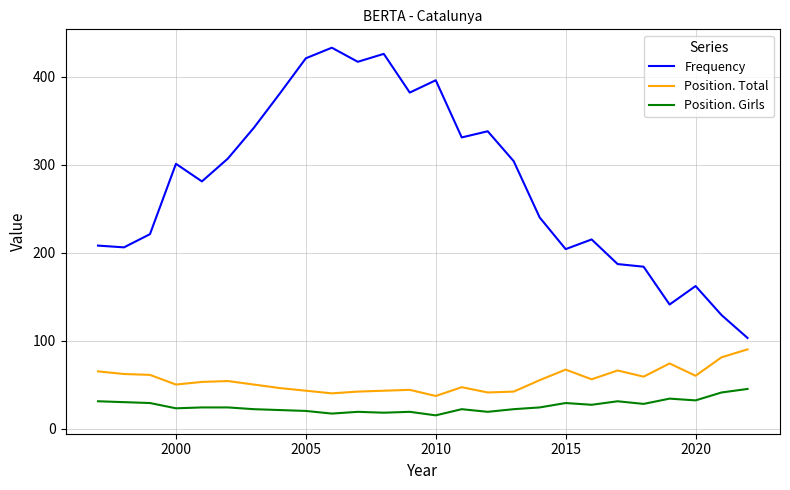

Which series has the widest spread of values?

Frequency